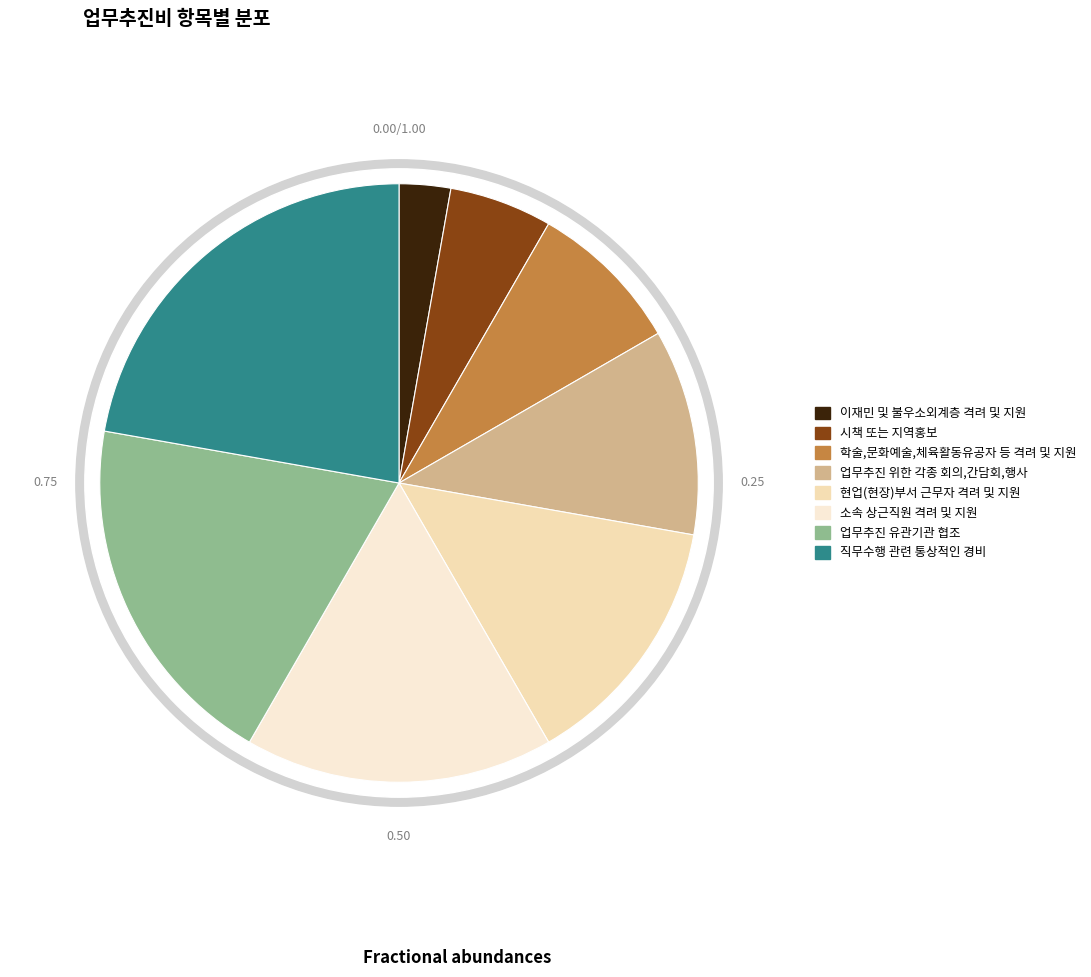

Which category has the biggest portion of the pie?

직무수행 관련 통상적인 경비